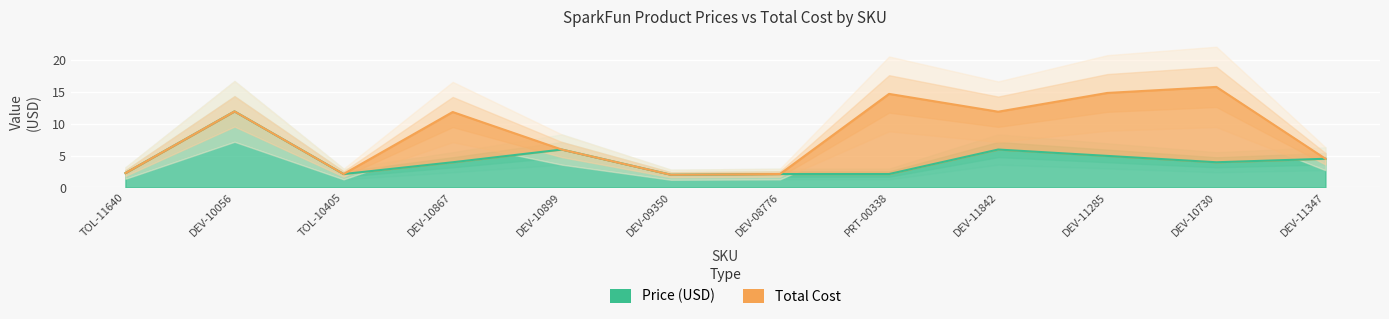

What position from the left is PRT-00338?

8